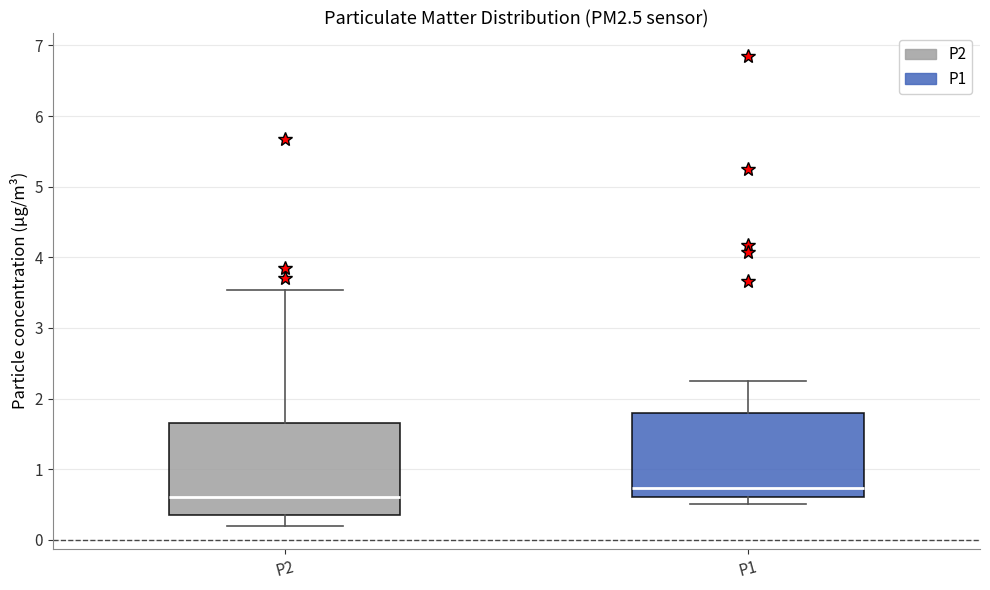

Which box's median line is the lowest?

P2